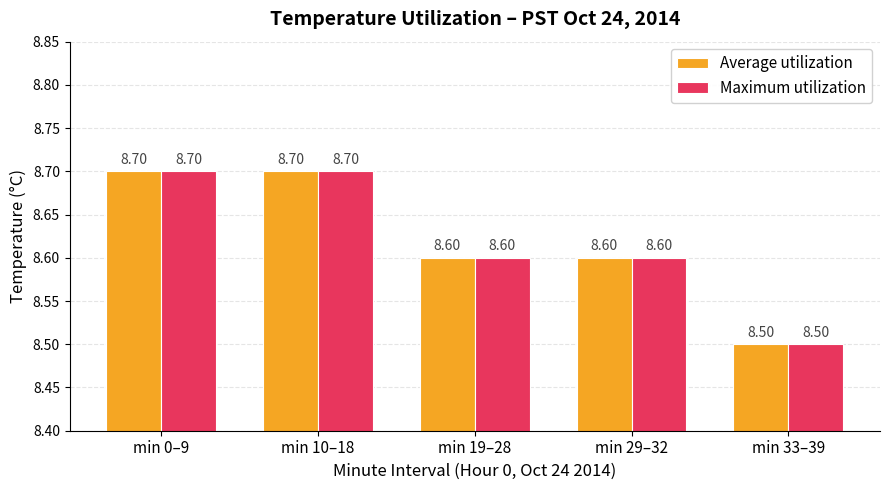

What is the value of the Average utilization bar at the 3rd from the left?

8.6